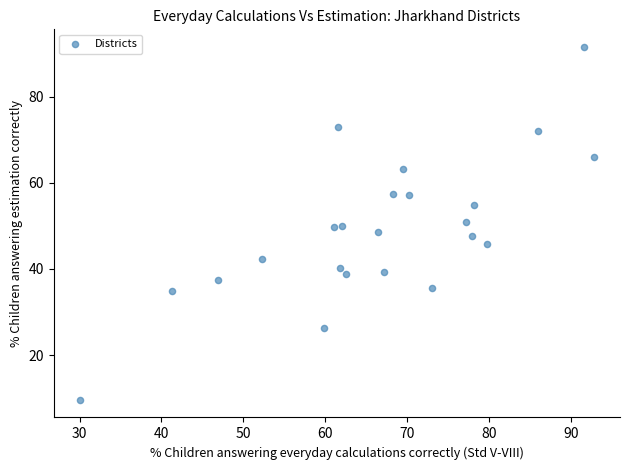

What is the range of X values (max minus min)?

62.8